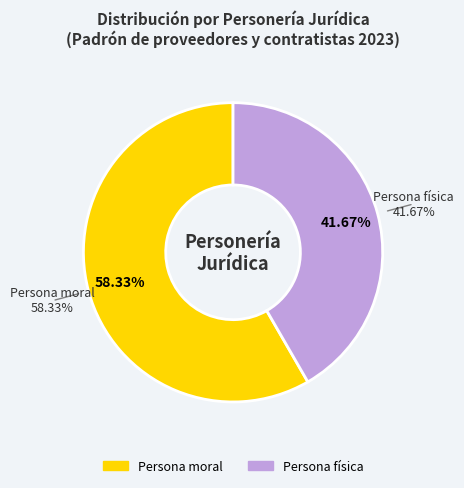

How many segments does this pie chart have?

2